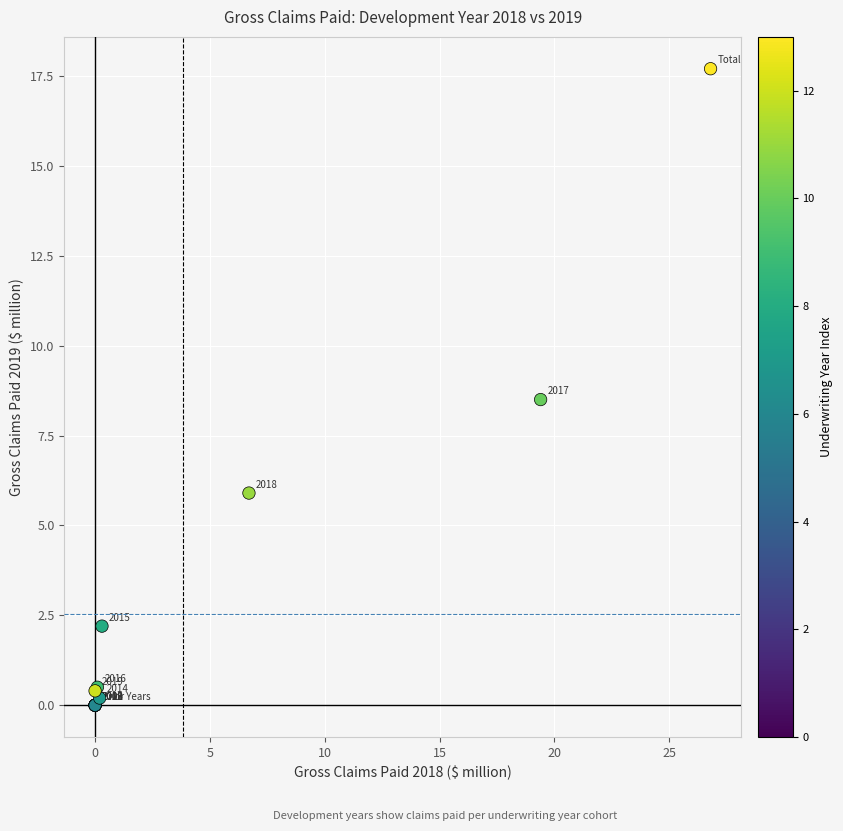

What Y value in the scatter plot is closest to 8?

8.5